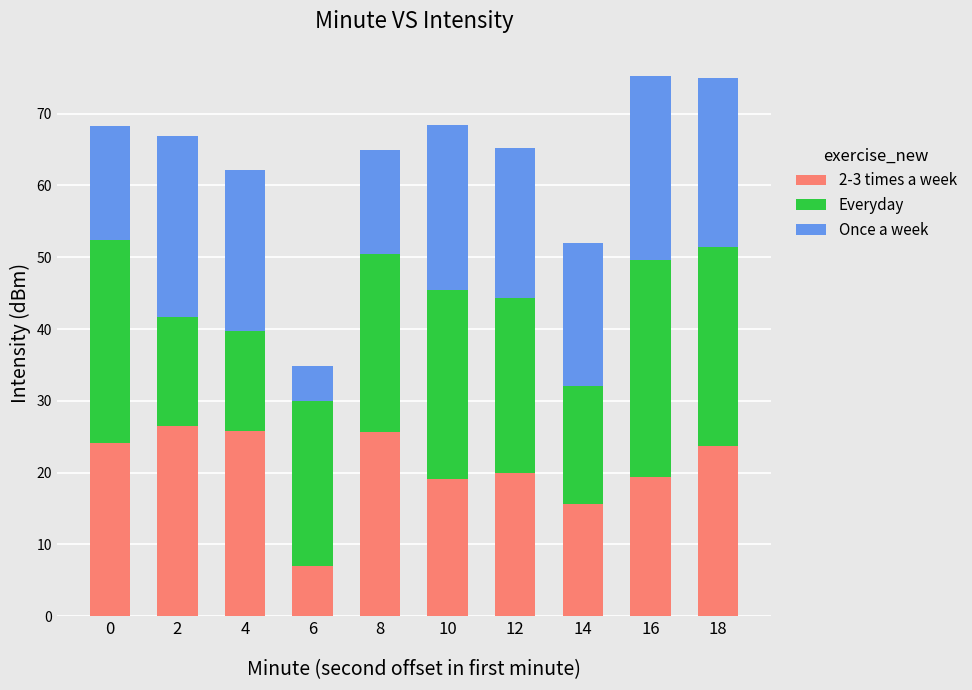

What is the maximum value for 2-3 times a week?

26.5